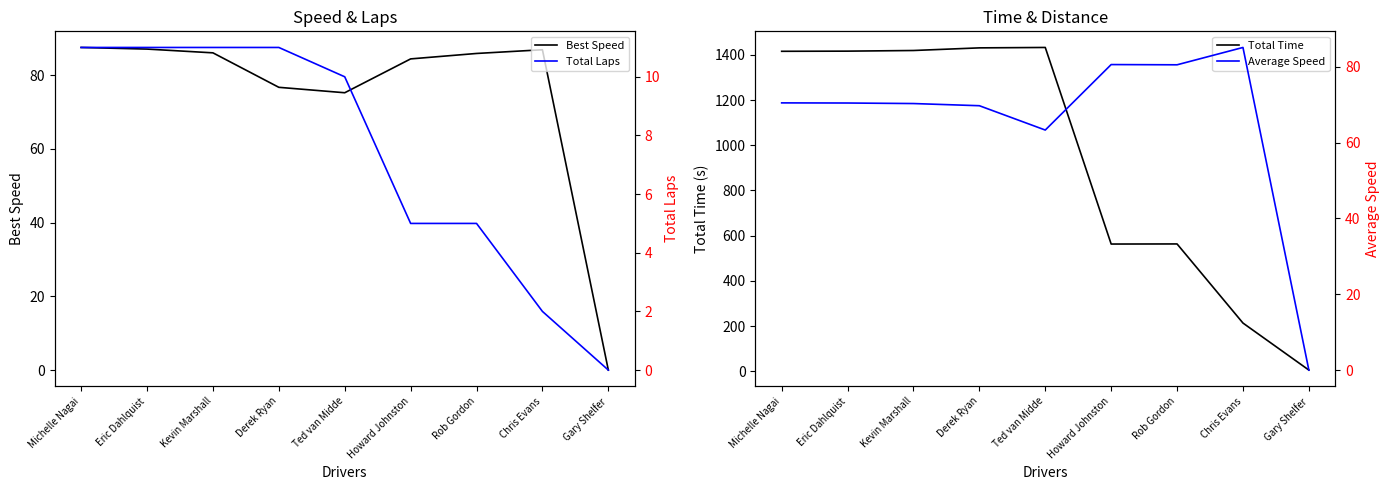

What are all the series names shown in the legend?

Best Speed, Total Time, Total Laps, Average Speed